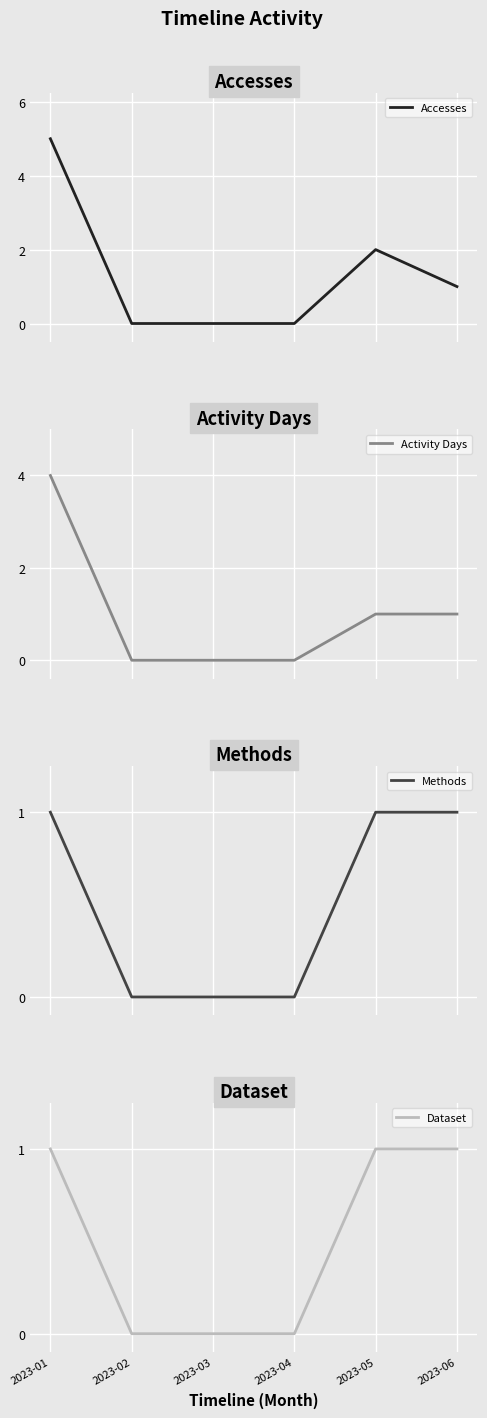

Reading left to right, extract all data points from this chart.

Accesses: 5	0	0	0	2	1
Activity Days: 4	0	0	0	1	1
Methods: 1	0	0	0	1	1
Dataset: 1	0	0	0	1	1